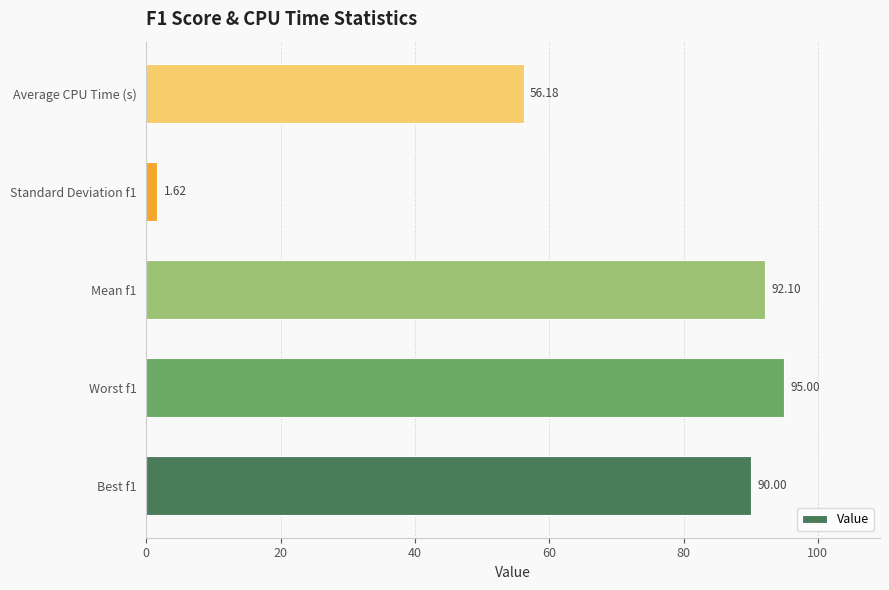

List the labels in order of value, smallest first.

Standard Deviation f1, Average CPU Time (s), Best f1, Mean f1, Worst f1